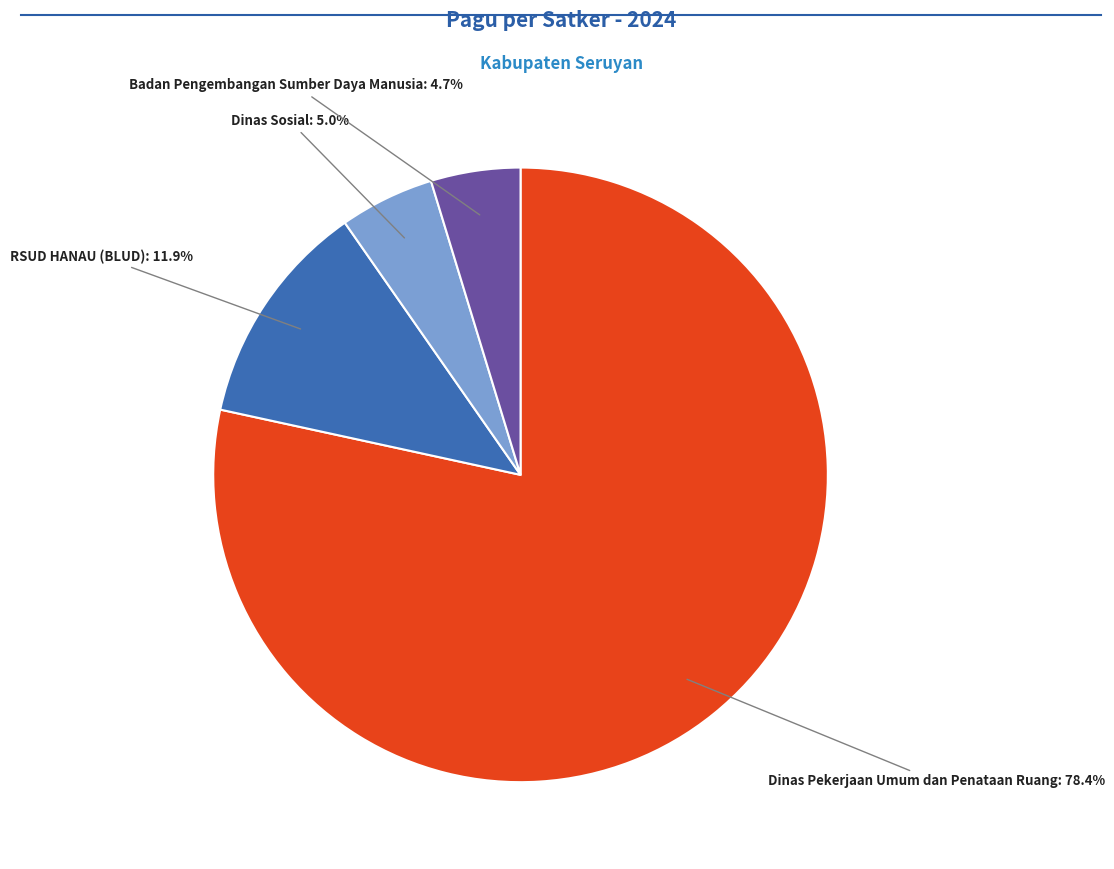

Does any single category account for the majority?

Yes